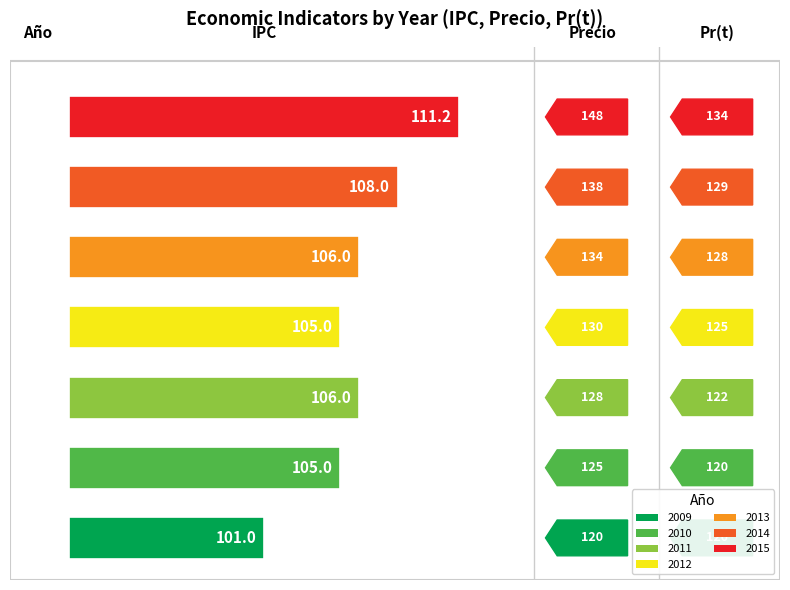

How many bars are there in total?

7